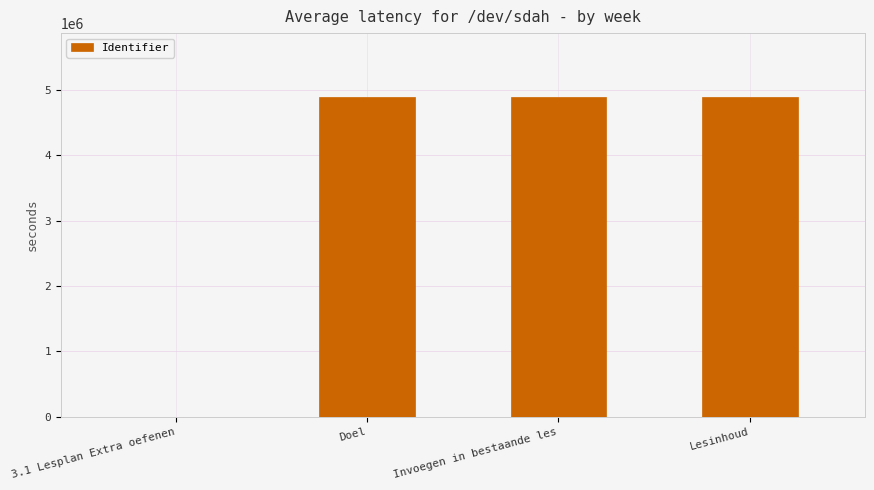

What is the change in value from 3.1 Lesplan Extra oefenen to Lesinhoud?

+4886582